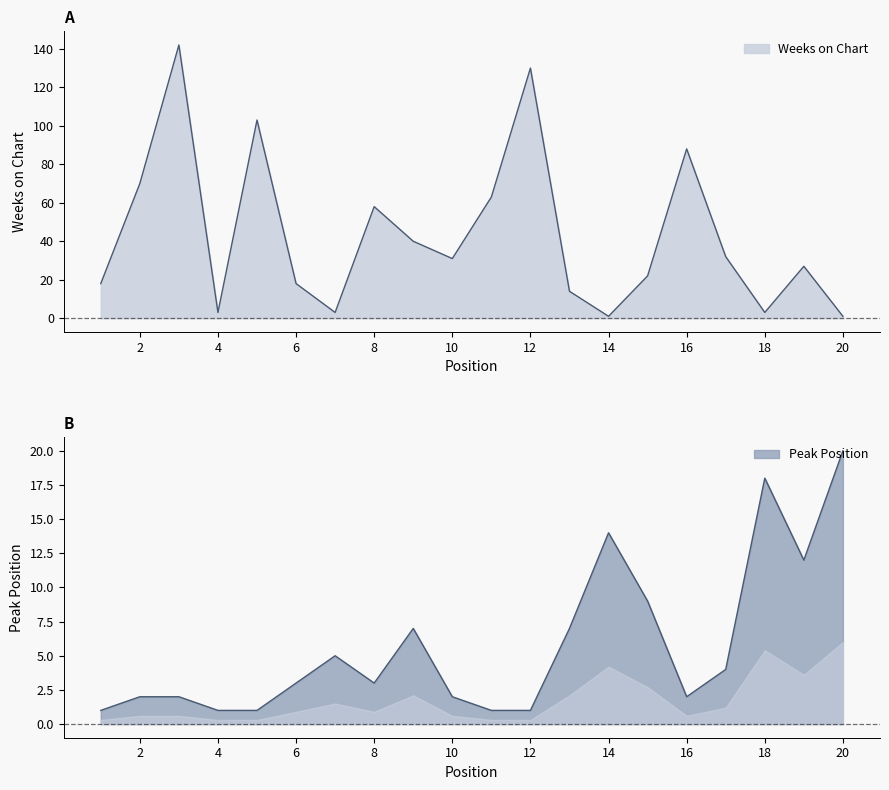

How many times do Peak Position and Weeks on Chart cross each other?

7